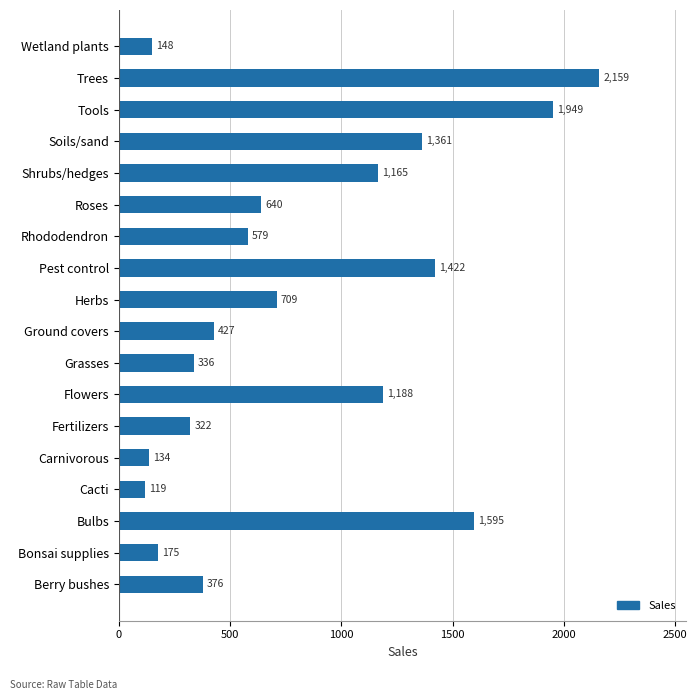

Are the bars grouped side by side (vs. stacked)?

No